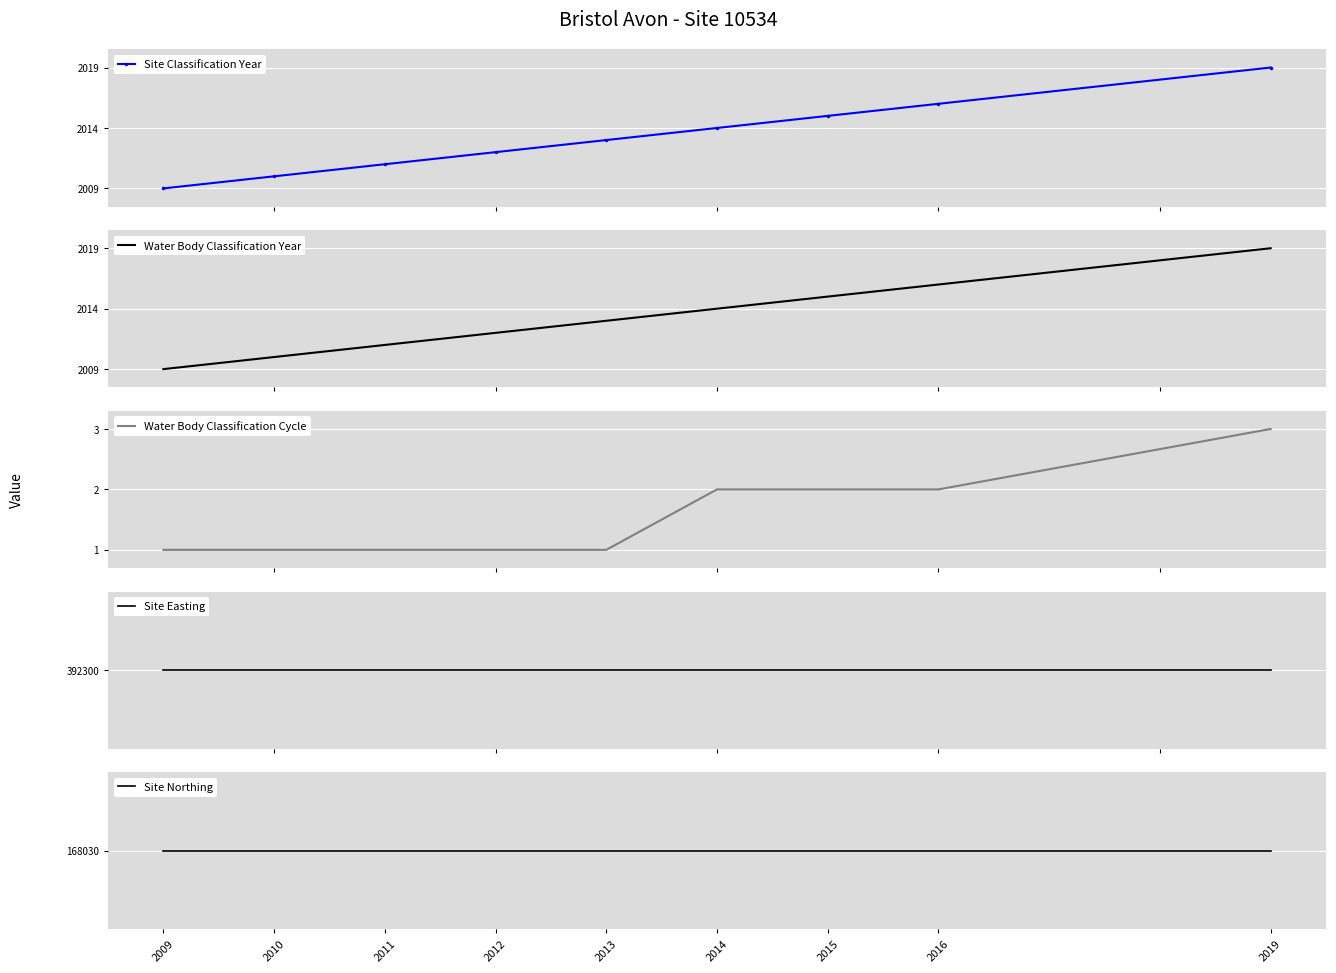

Reading left to right, extract all data points from this chart.

Site Classification Year: 2009=2009	2010=2010	2011=2011	2012=2012	2013=2013	2014=2014	2015=2015	2016=2016	2019=2019
Water Body Classification Year: 2009=2009	2010=2010	2011=2011	2012=2012	2013=2013	2014=2014	2015=2015	2016=2016	2019=2019
Water Body Classification Cycle: 2009=1	2010=1	2011=1	2012=1	2013=1	2014=2	2015=2	2016=2	2019=3
Site Easting: 2009=392300	2010=392300	2011=392300	2012=392300	2013=392300	2014=392300	2015=392300	2016=392300	2019=392300
Site Northing: 2009=168030	2010=168030	2011=168030	2012=168030	2013=168030	2014=168030	2015=168030	2016=168030	2019=168030